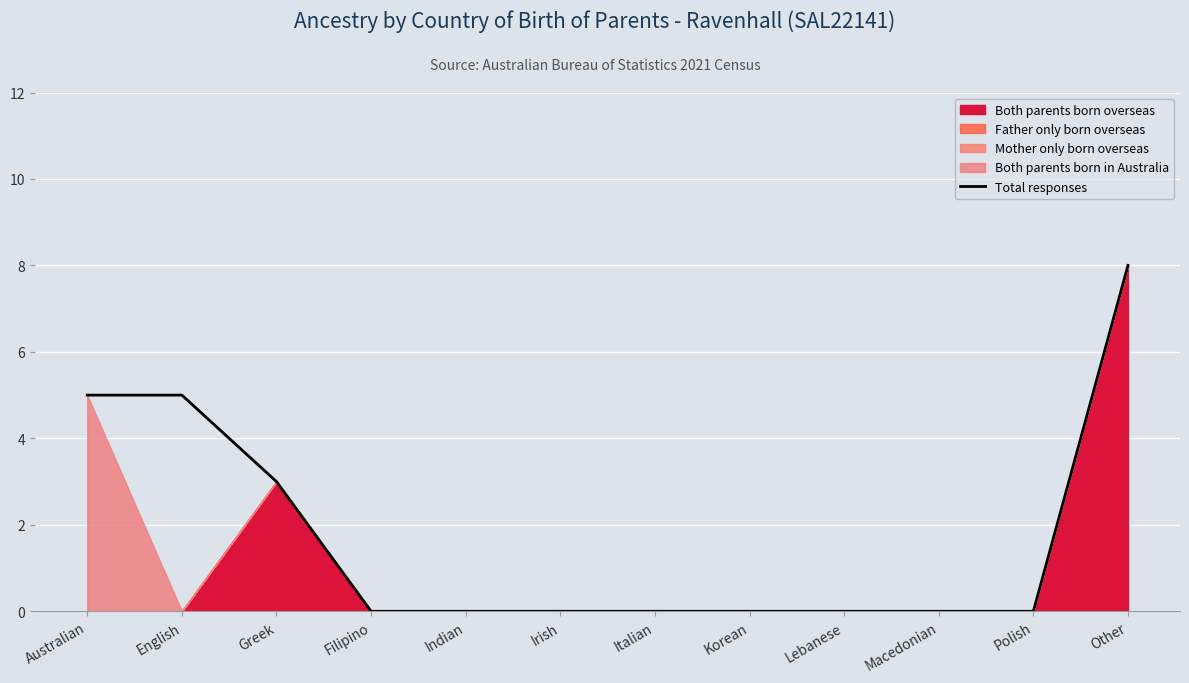

Reading left to right, extract all data points from this chart.

Australian=5	English=5	Greek=3	Filipino=0	Indian=0	Irish=0	Italian=0	Korean=0	Lebanese=0	Macedonian=0	Polish=0	Other=8